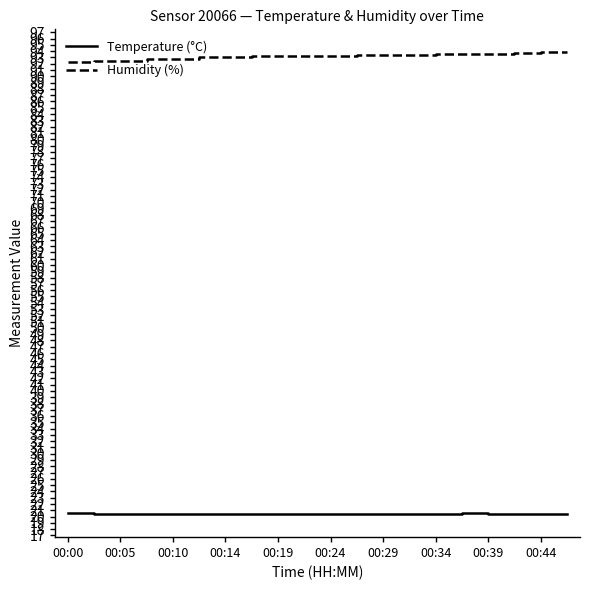

Rank the series by their maximum value, from lowest to highest.

Temperature (°C), Humidity (%)